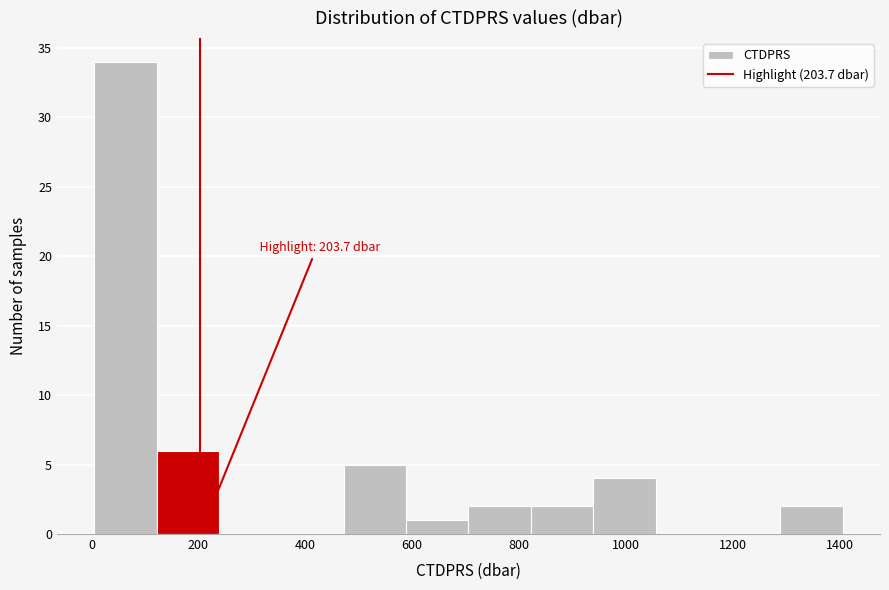

Over which range of the x-axis is the bar tallest?

0 to 120